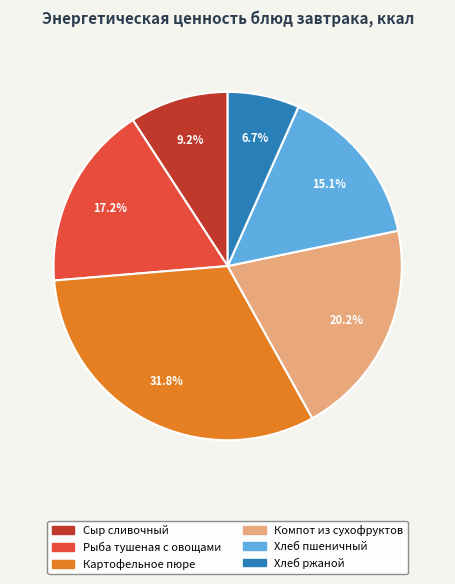

To the nearest percent, what is the combined percentage of Картофельное пюре and Сыр сливочный?

41%